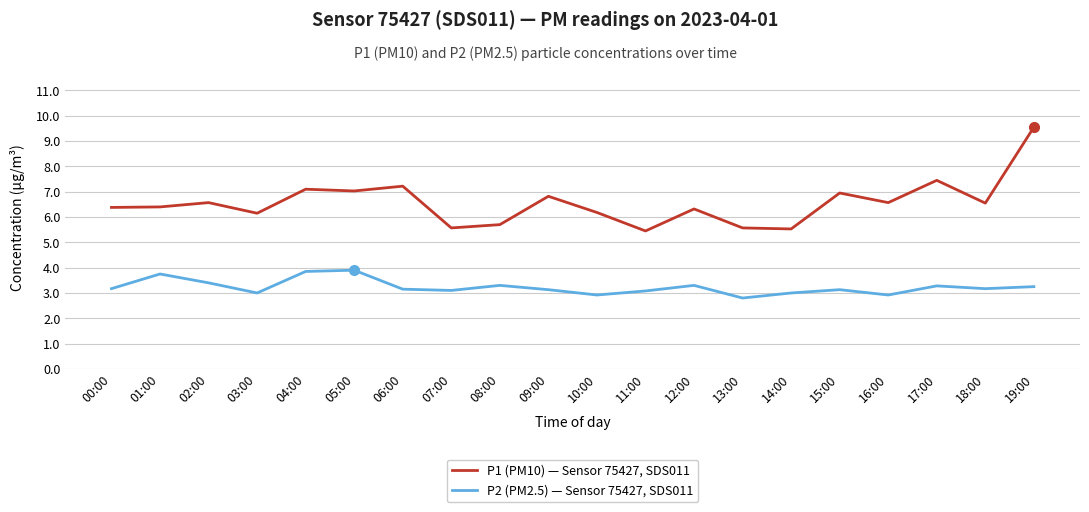

What are all the series names shown in the legend?

P1 (PM10) — Sensor 75427, SDS011, P2 (PM2.5) — Sensor 75427, SDS011